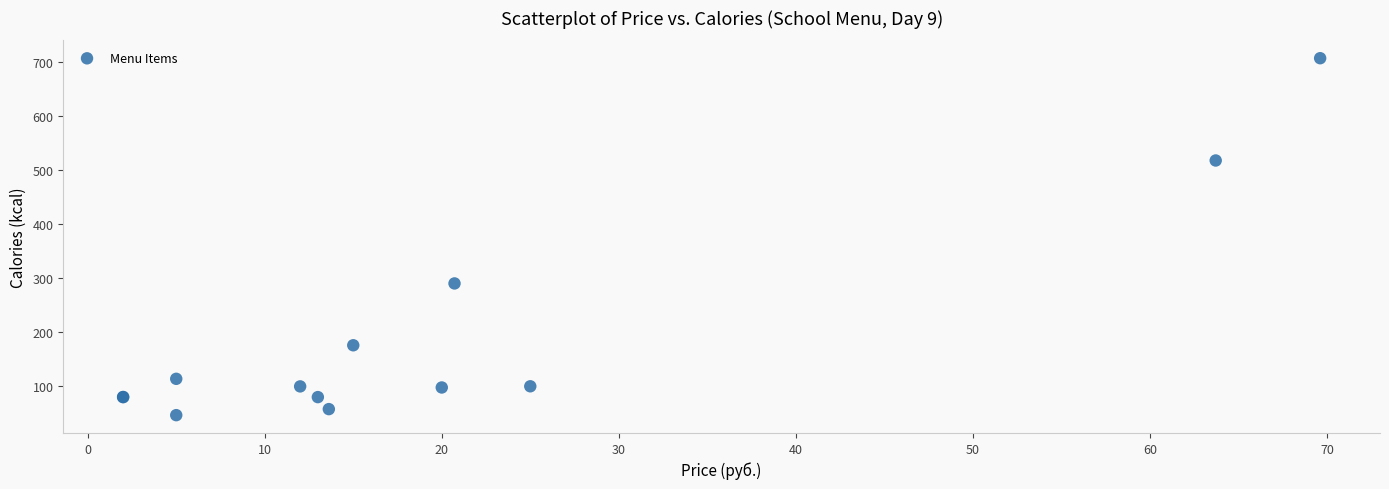

What Y value in the scatter plot is closest to 376?

290.3